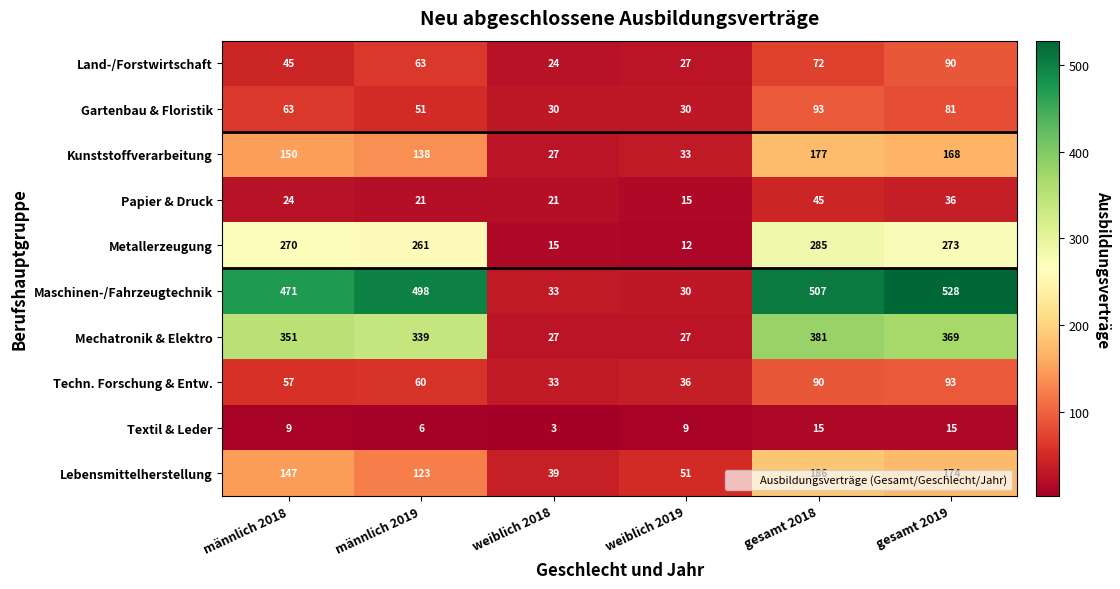

Which series has the largest total across all categories?

Maschinen-/Fahrzeugtechnik